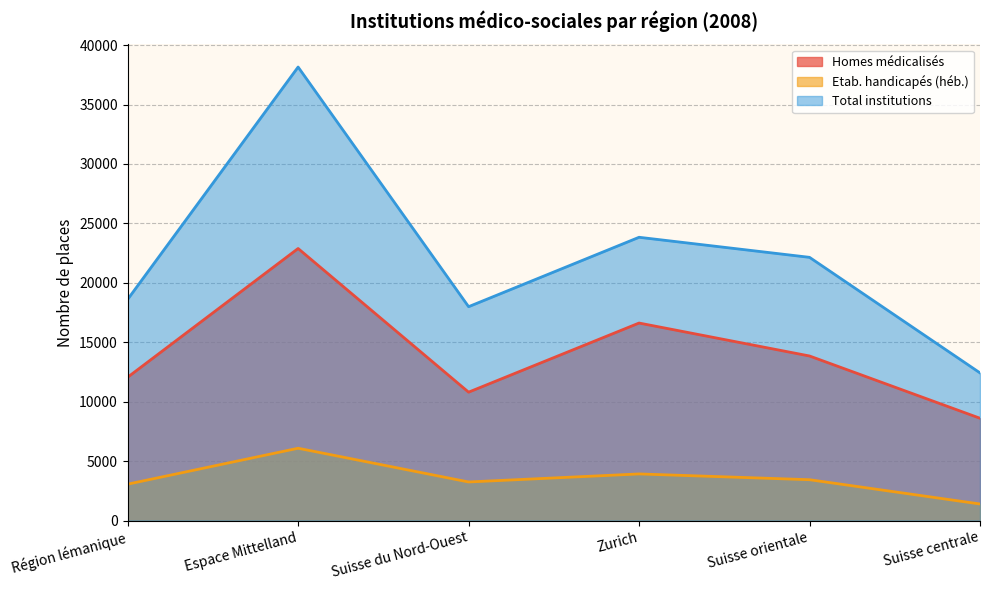

What is the approximate value of Total institutions at Espace Mittelland, to the nearest 10?

38150